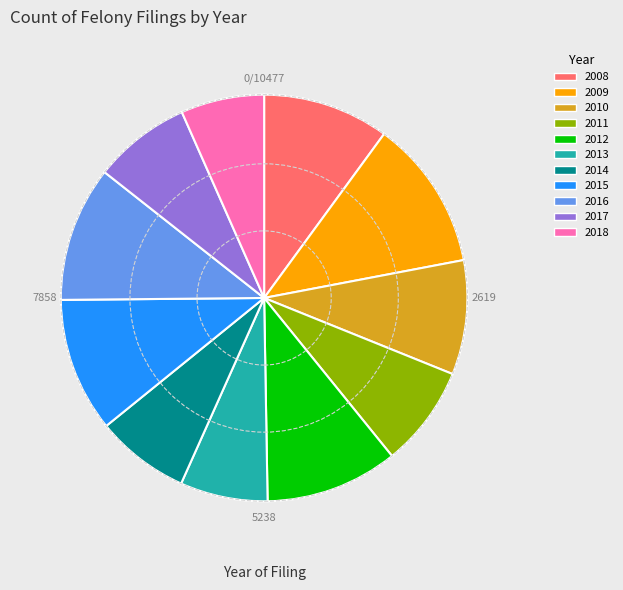

Approximately how many times larger is the value at 2014 compared to 2015?

0.7